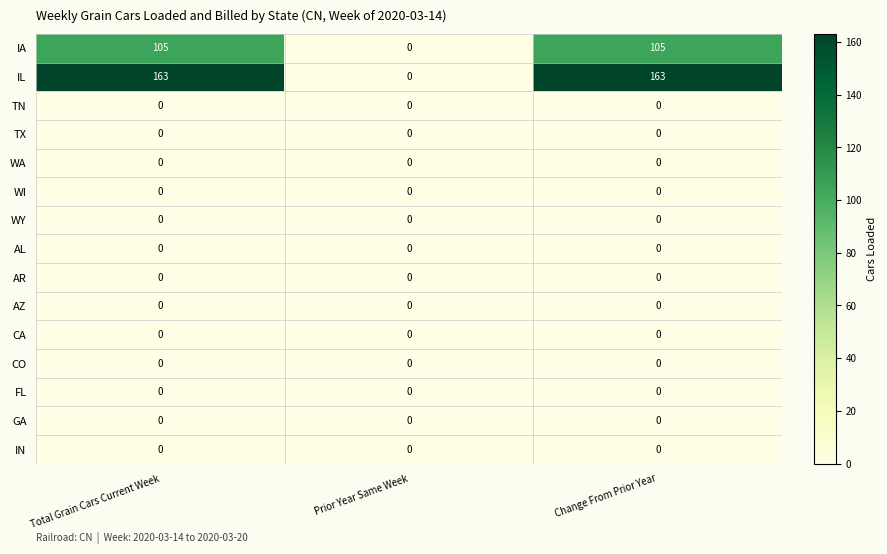

What is the spread (max minus min) of values at Total Grain Cars Current Week?

163